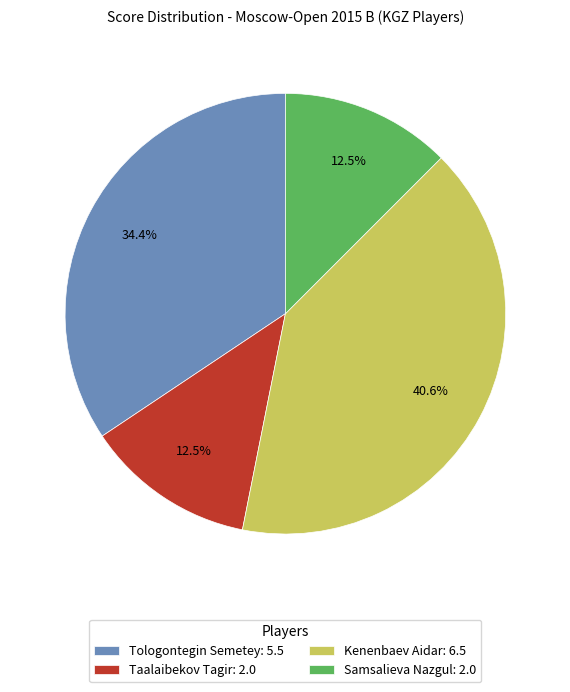

What percentage do Samsalieva Nazgul: 2.0 and Tologontegin Semetey: 5.5 together represent?

46.9%